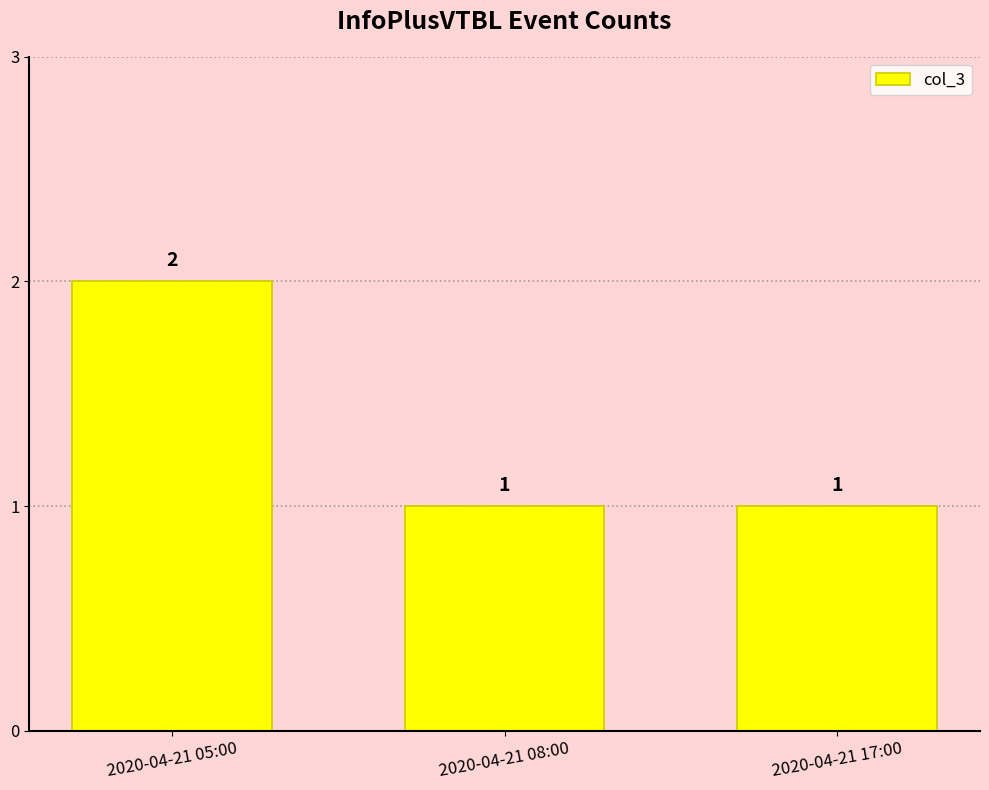

What is the label of the 3rd bar from the left?

2020-04-21 17:00